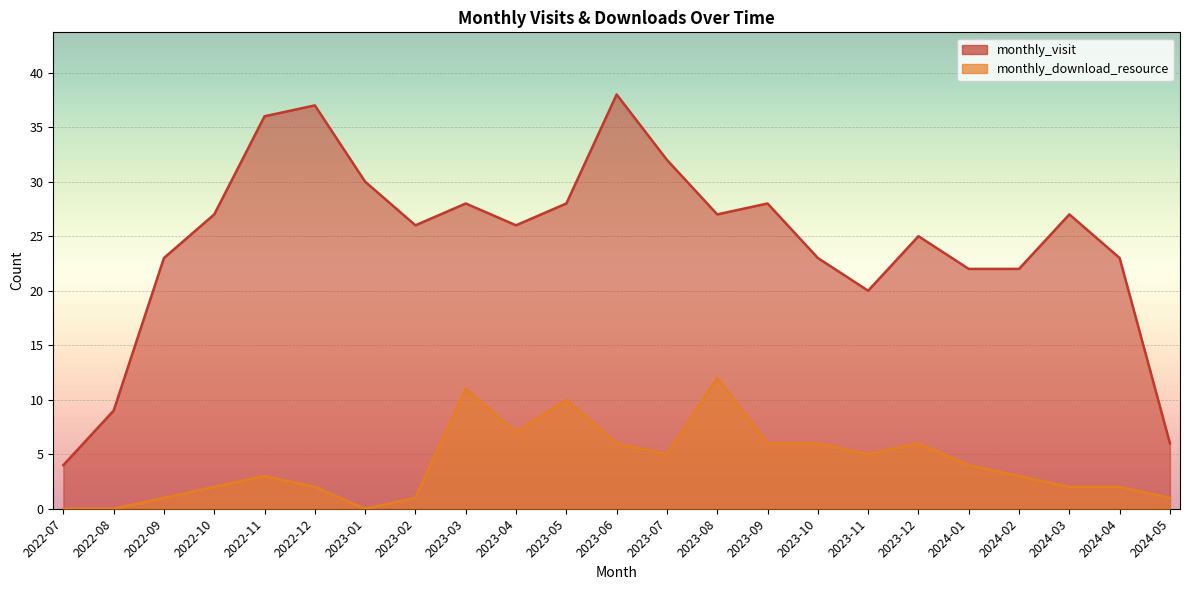

What is the label of the 14th point from the left?

2023-08